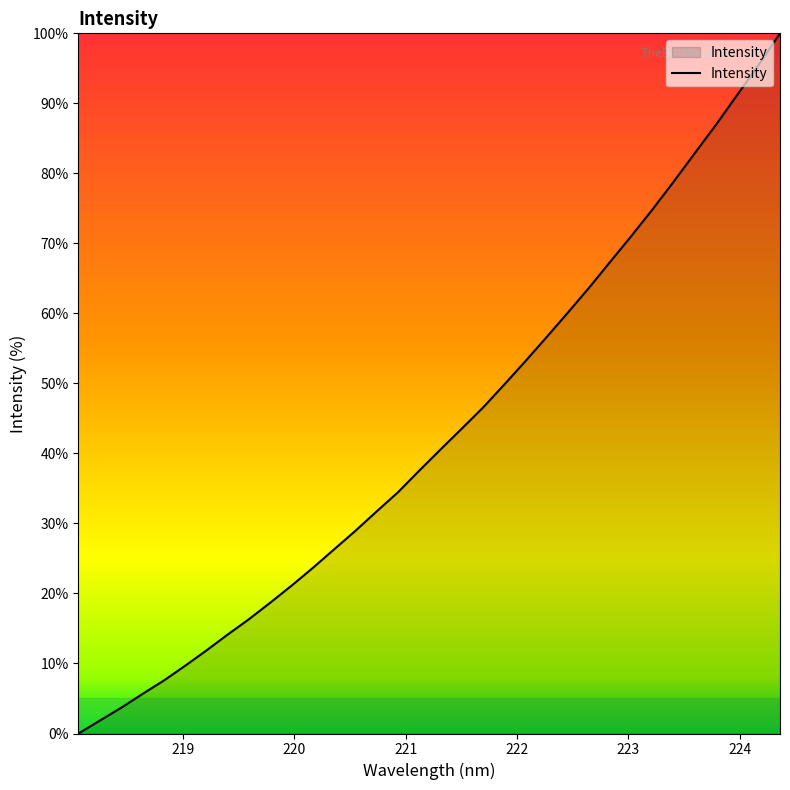

Reading left to right, list all the values displayed in this chart.

0.0	1.8	3.7	5.6	7.5	9.7	11.8	14.1	16.3	18.7	21.1	23.6	26.3	28.9	31.7	34.4	37.5	40.5	43.5	46.5	49.8	53.1	56.6	60.1	63.6	67.4	71.1	74.9	78.9	82.9	87.0	91.3	95.5	100.0